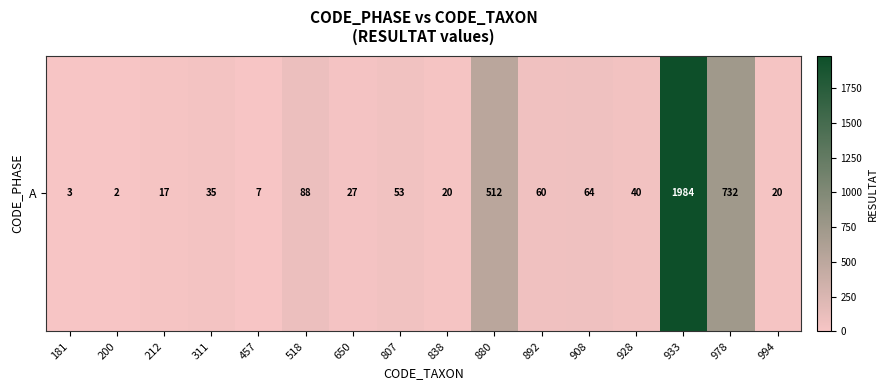

List the labels in order of value, largest first.

933, 978, 880, 518, 908, 892, 807, 928, 311, 650, 838, 994, 212, 457, 181, 200